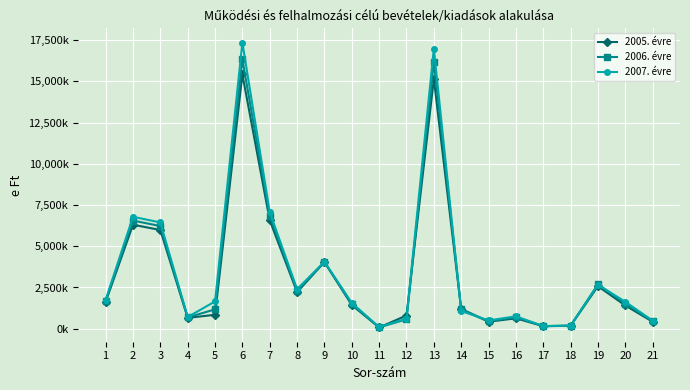

Which series has the widest spread of values?

2007. évre